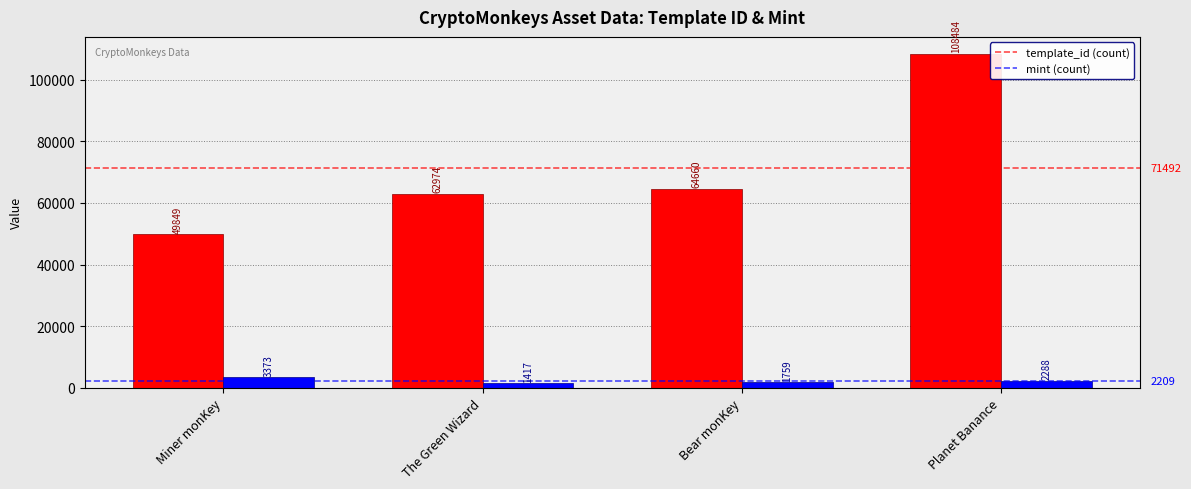

What is the total value across all series at The Green Wizard?

64391